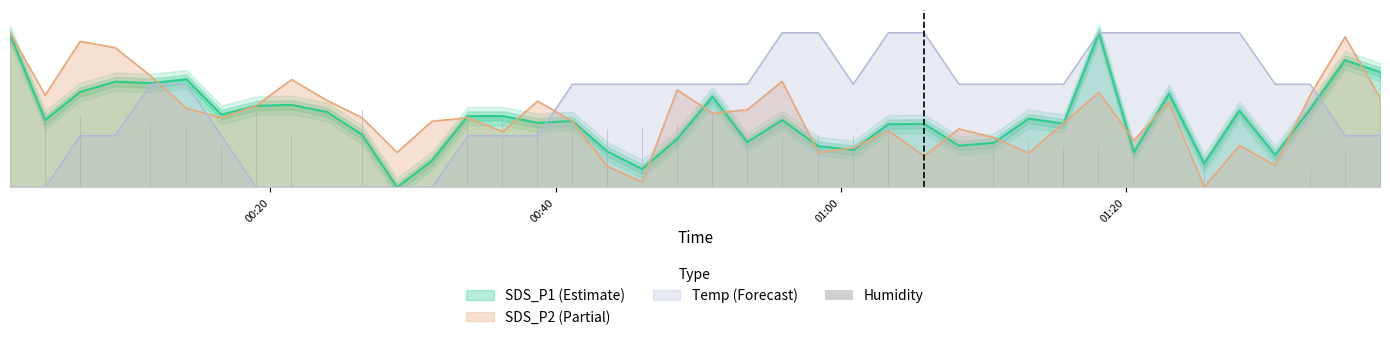

What is the maximum value shown in the chart?

0.5